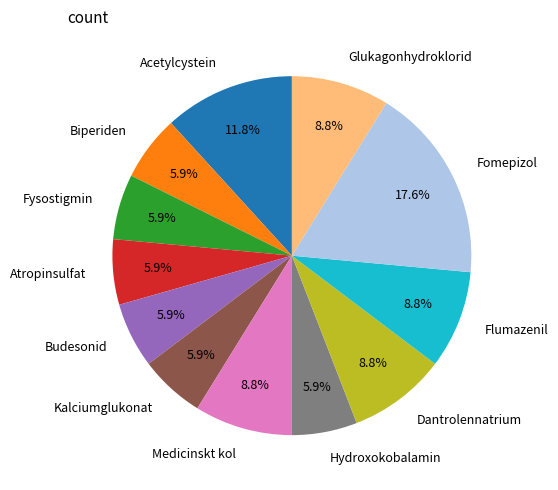

To the nearest percent, what percentage of the pie is Flumazenil?

9%